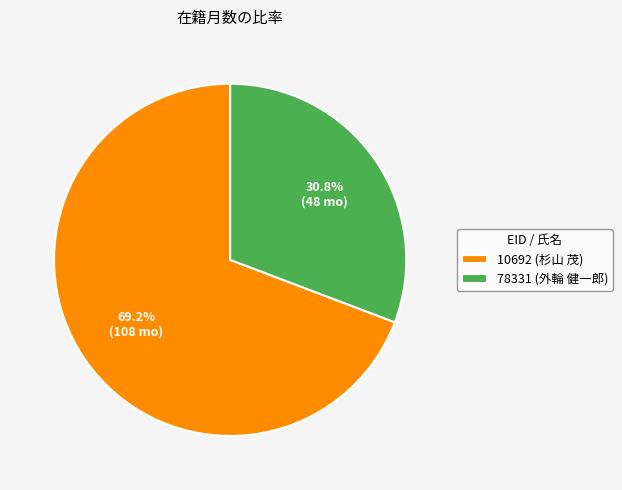

Does 78331 (外輪 健一郎) account for over 50% of the chart?

No